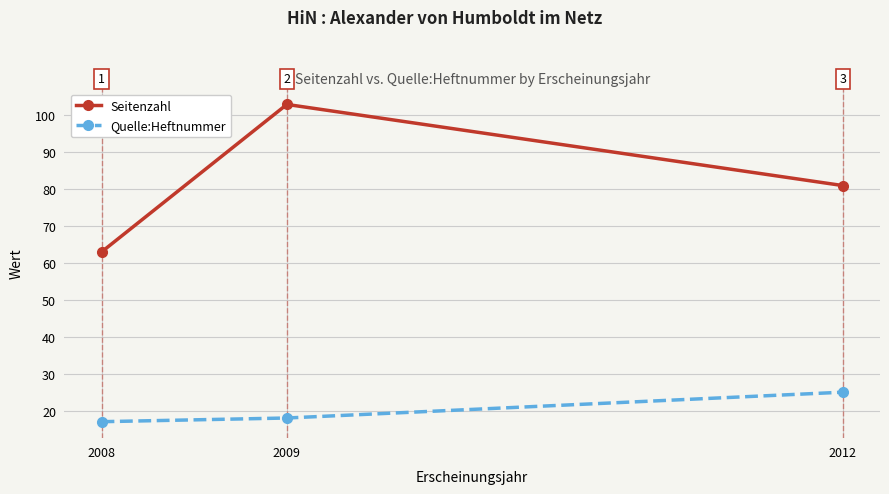

How many lines are shown in the chart?

2